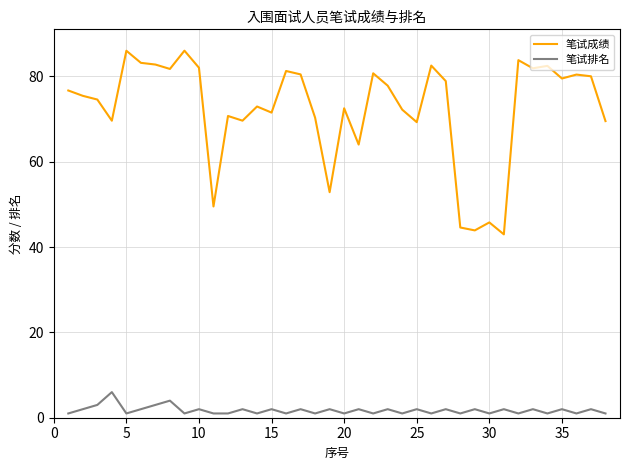

What is the maximum value for 笔试排名?

6.0